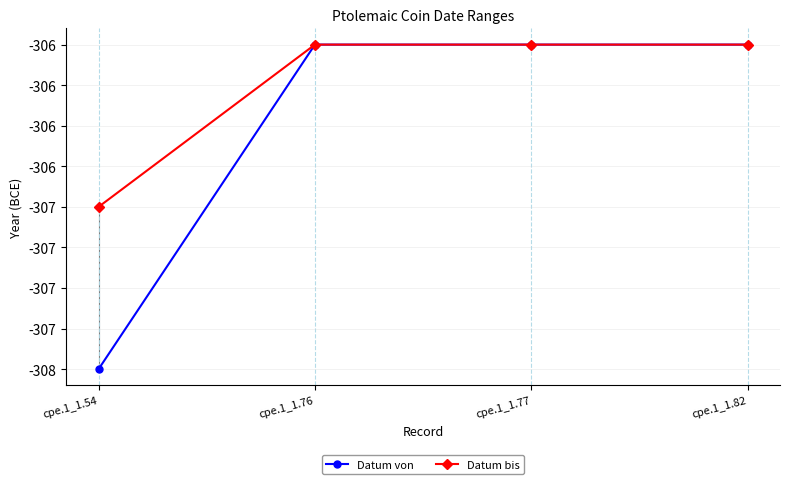

What is the minimum value for Datum bis?

-307